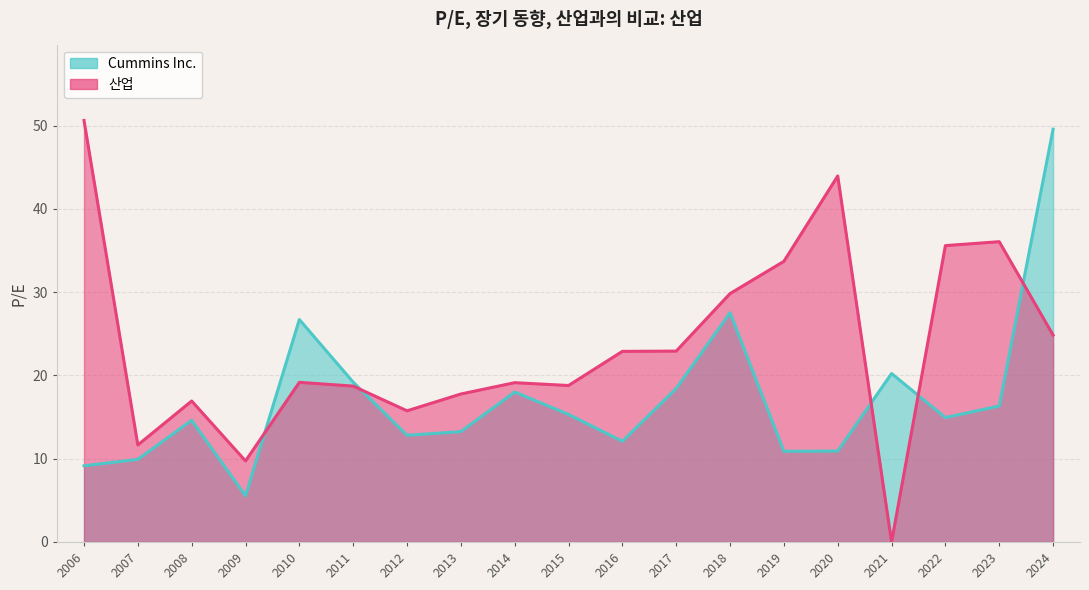

How many data points does each series have?

19